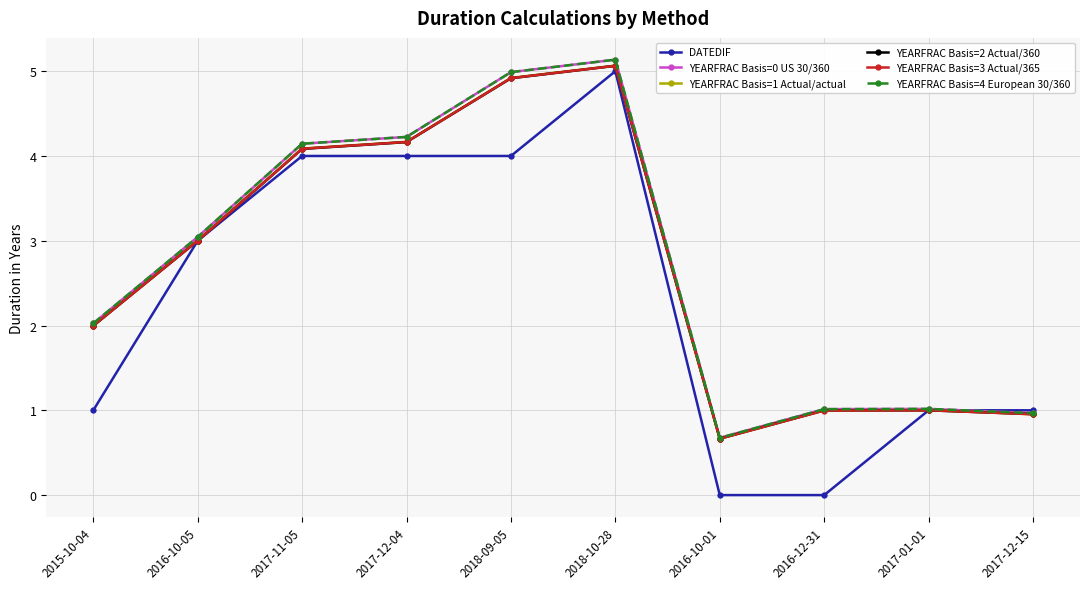

Rank the series by their maximum value, from highest to lowest.

YEARFRAC Basis=0 US 30/360, YEARFRAC Basis=4 European 30/360, YEARFRAC Basis=1 Actual/actual, YEARFRAC Basis=2 Actual/360, YEARFRAC Basis=3 Actual/365, DATEDIF